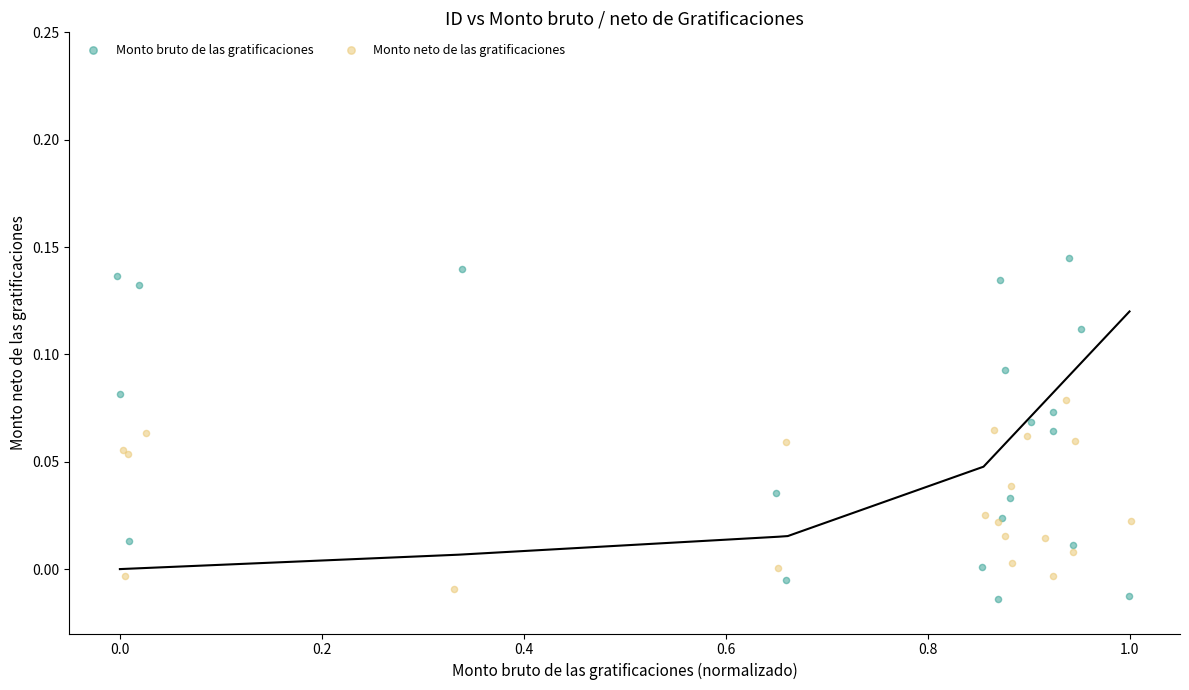

Which series reaches the maximum Y coordinate?

Monto bruto de las gratificaciones